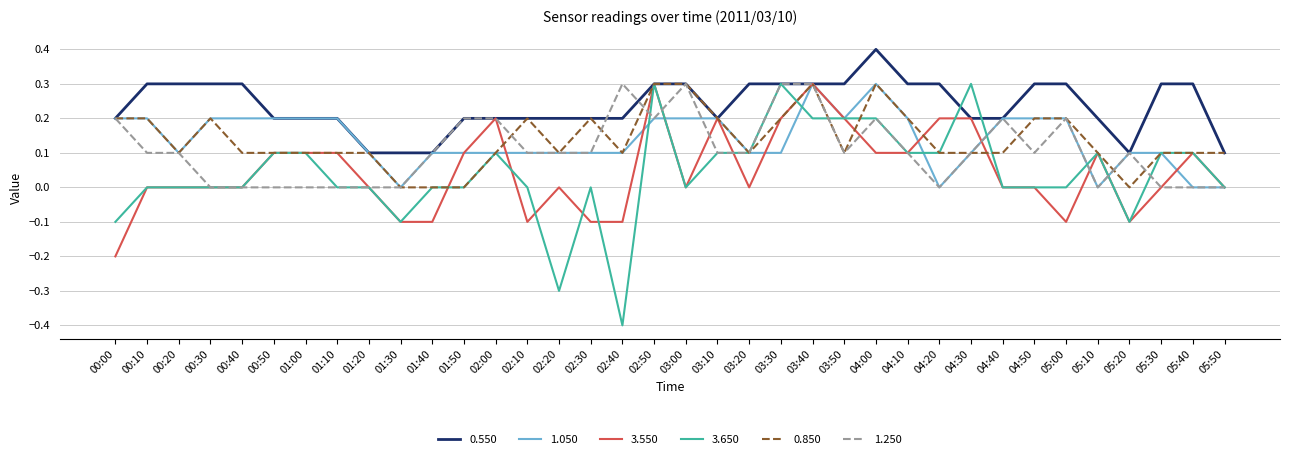

Which series has the largest total across all categories?

0.550